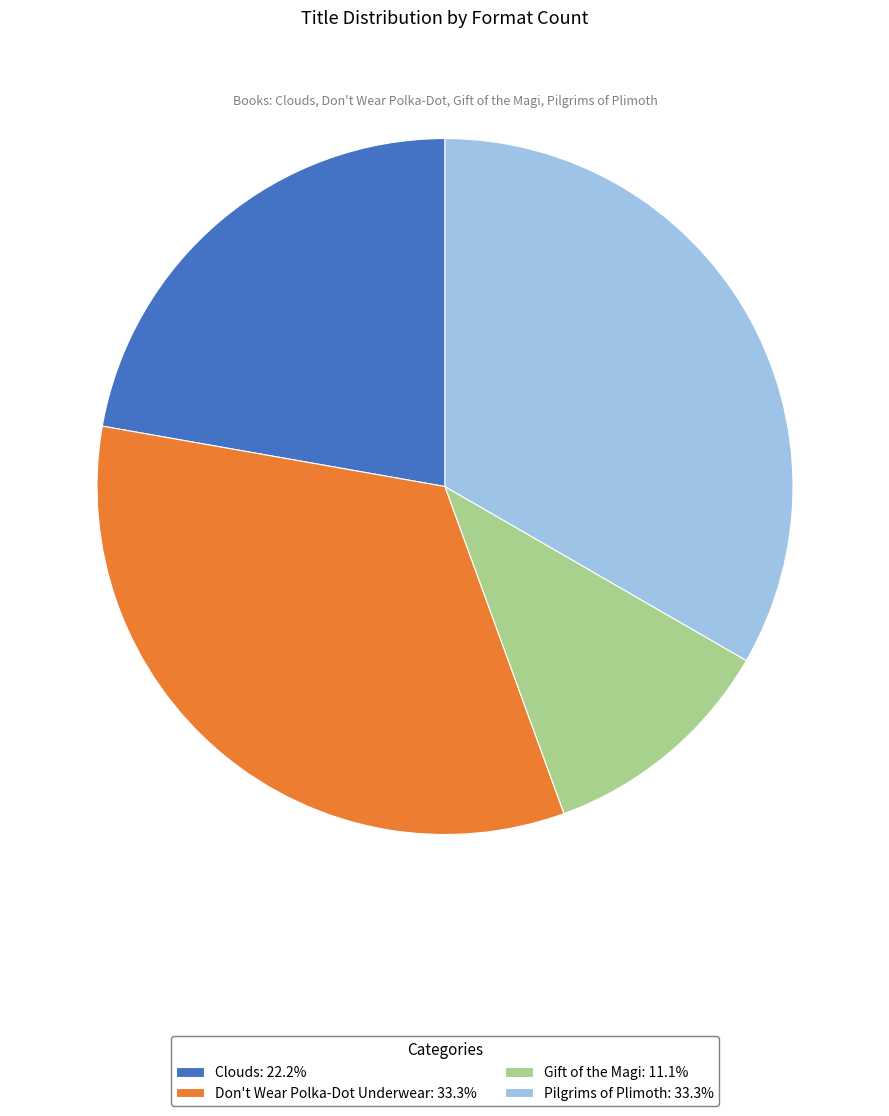

Do Don't Wear Polka-Dot Underwear: 33.3% and Pilgrims of Plimoth: 33.3% together represent more than half of the pie?

Yes